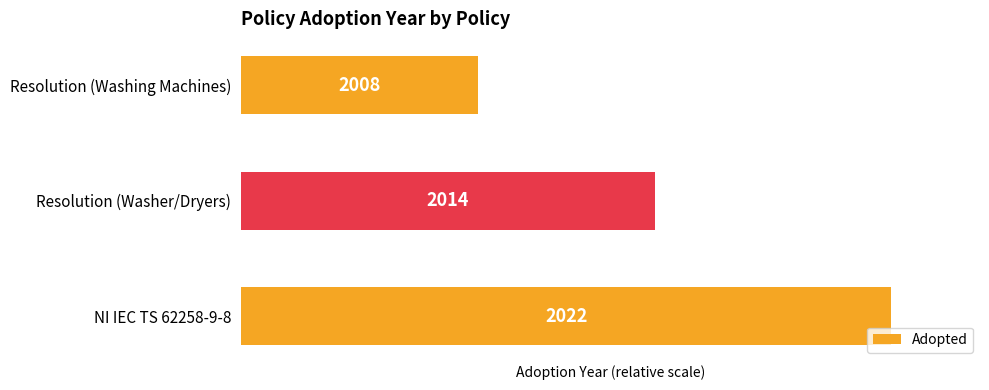

How many bars are there in total?

3